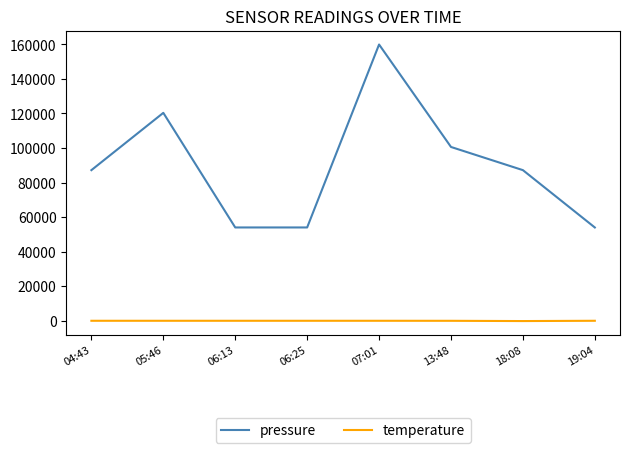

What are all the series names shown in the legend?

pressure, temperature